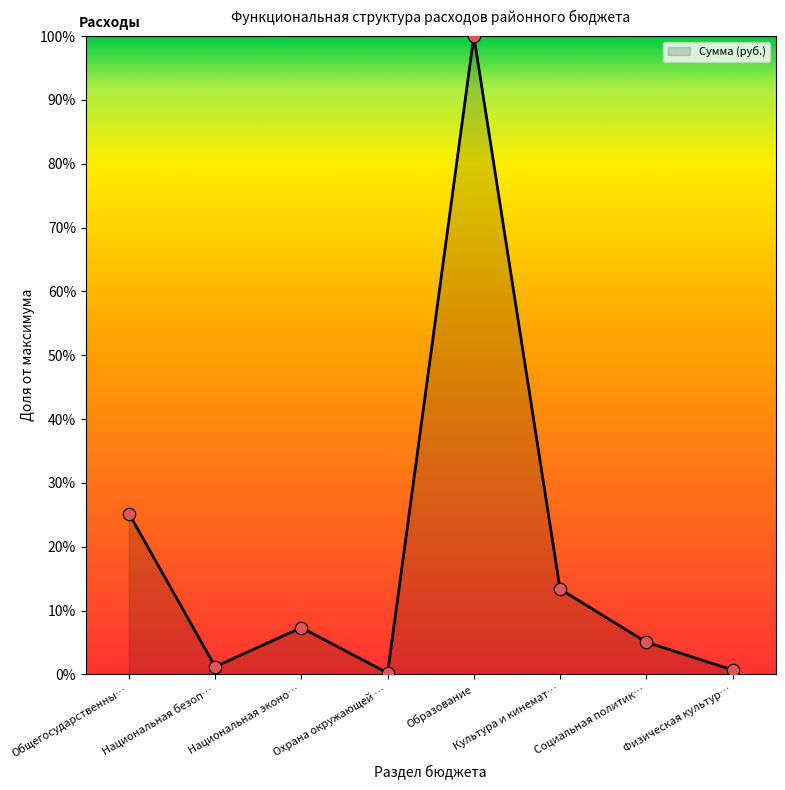

Between Социальная политик… and Физическая культур…, which is larger?

Социальная политик…